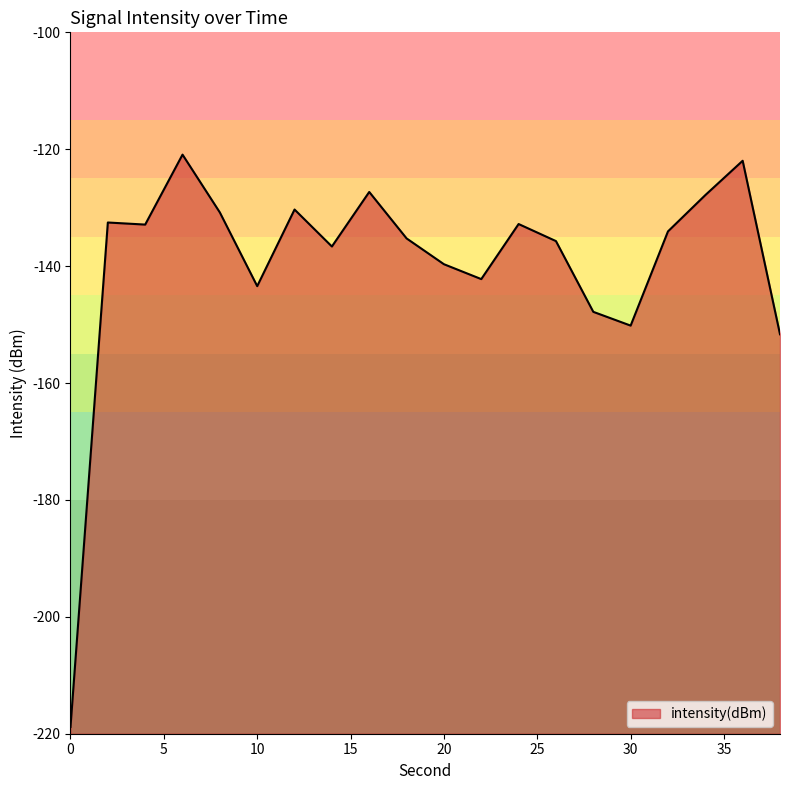

List the labels in order of value, smallest first.

0, 38, 30, 28, 10, 22, 20, 14, 26, 18, 32, 4, 24, 2, 8, 12, 34, 16, 36, 6